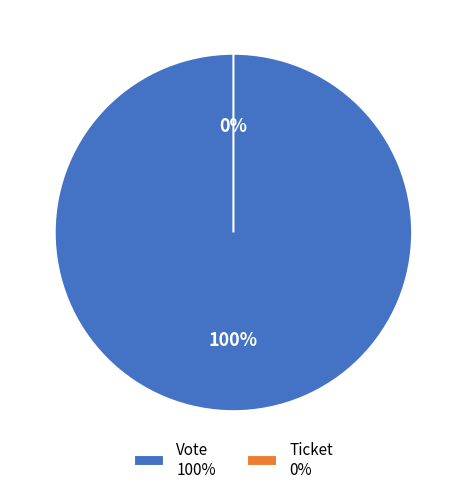

Does Ticket represent more than half of the total?

No